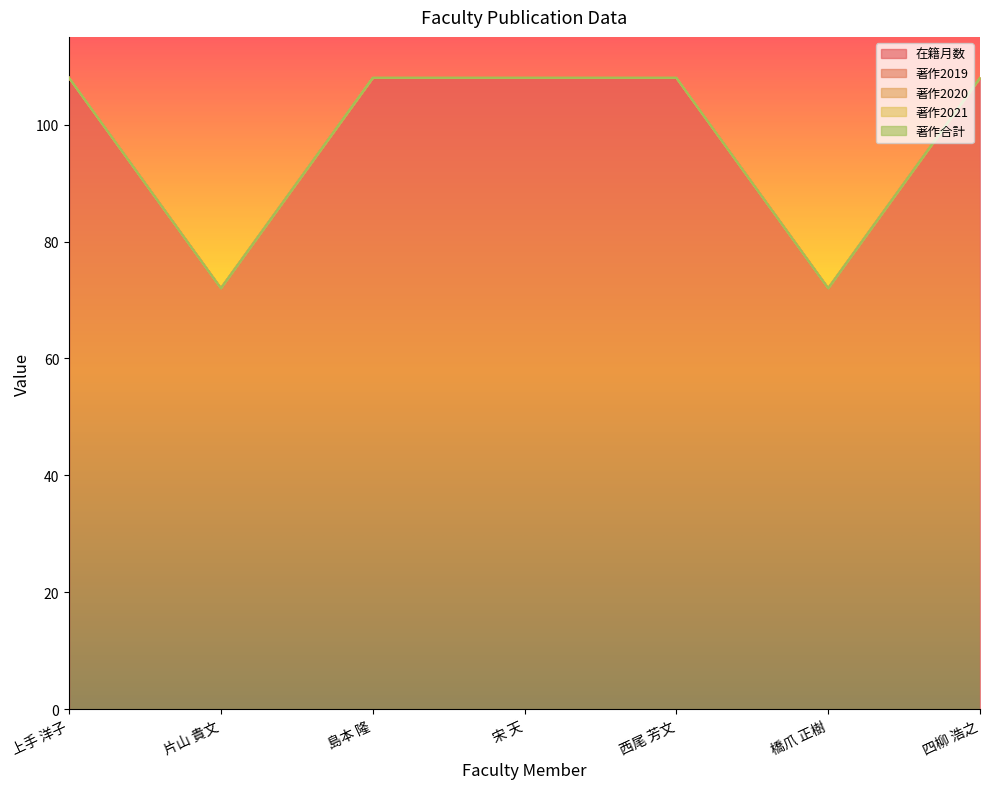

Which category has the lowest value in the 著作2019 series?

上手 洋子